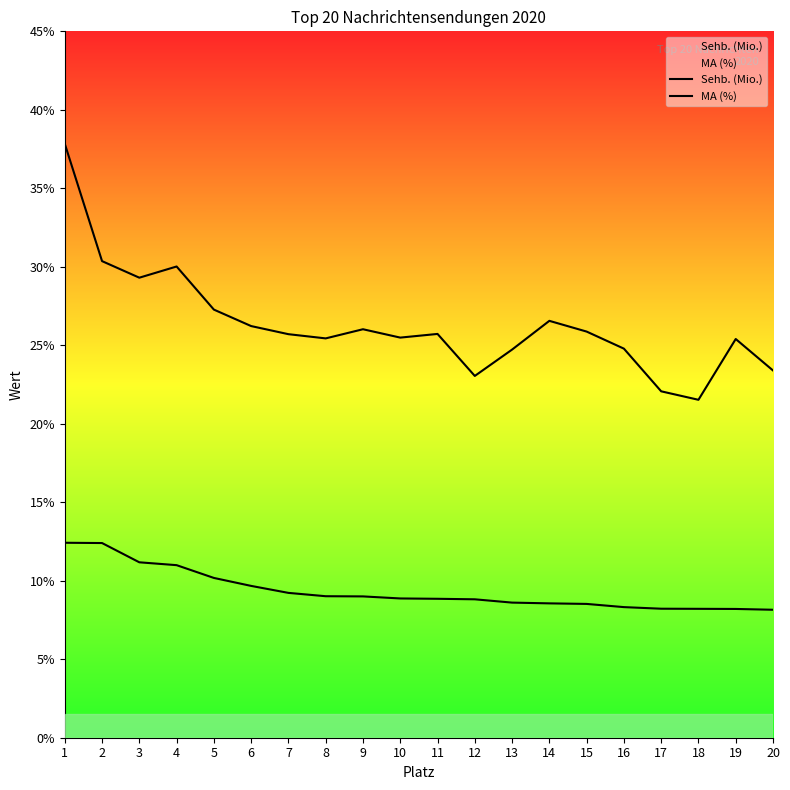

Rank the series by their maximum value, from highest to lowest.

MA (%), Sehb. (Mio.)